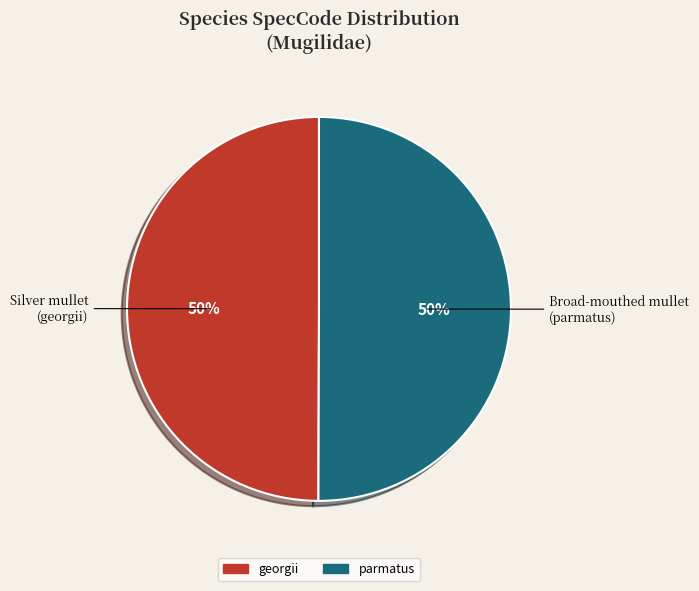

The parmatus slice represents 50% of the pie. True or false?

True